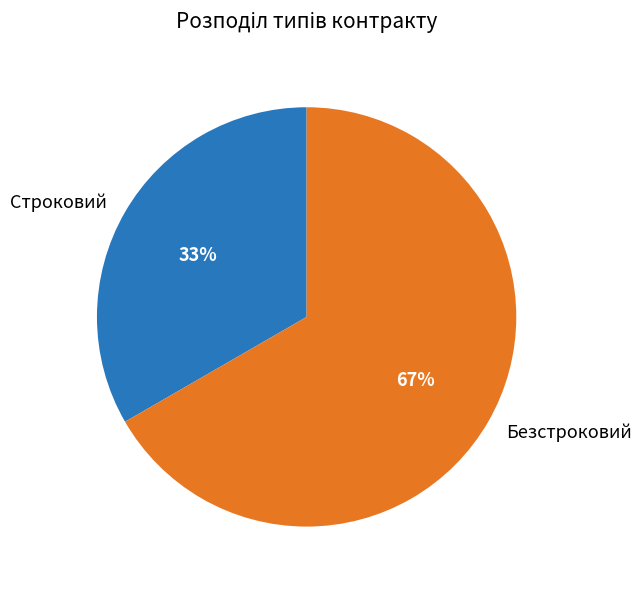

How many slices are in this pie chart?

2